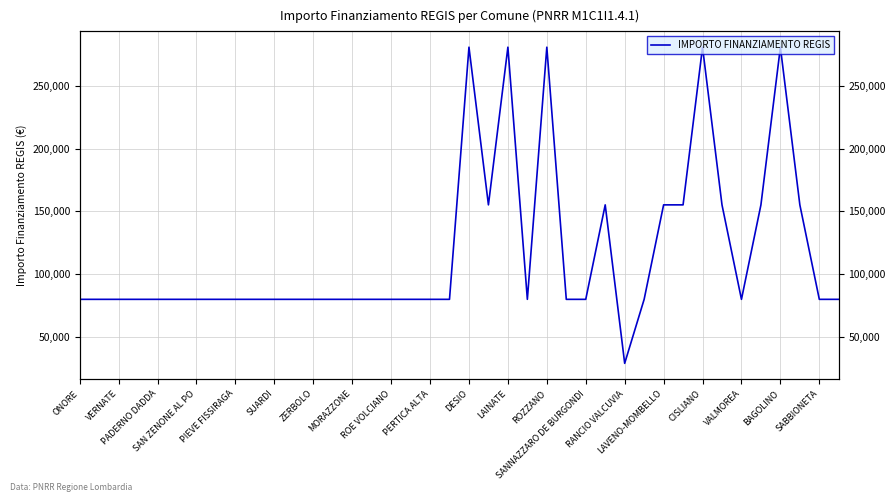

What is the greatest value displayed?

280932